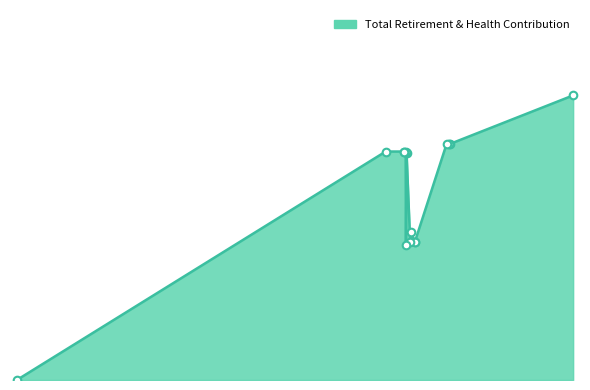

Between 53956 and 81297, which is larger?

81297